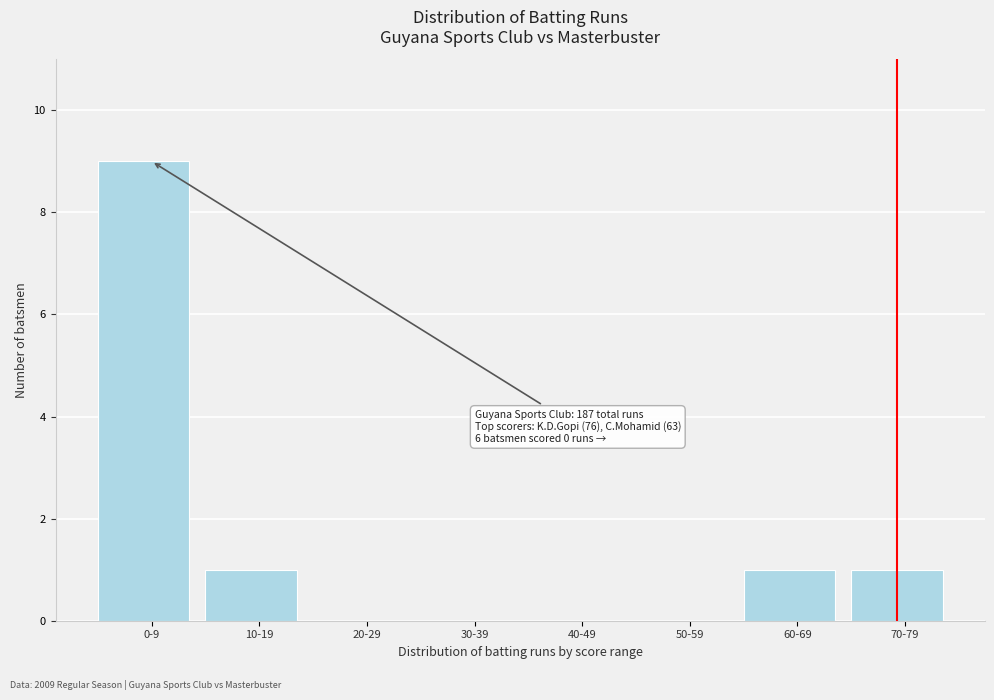

Reading left to right, what are all the values shown in this chart?

0-9=9	10-19=1	20-29=0	30-39=0	40-49=0	50-59=0	60-69=1	70-79=1